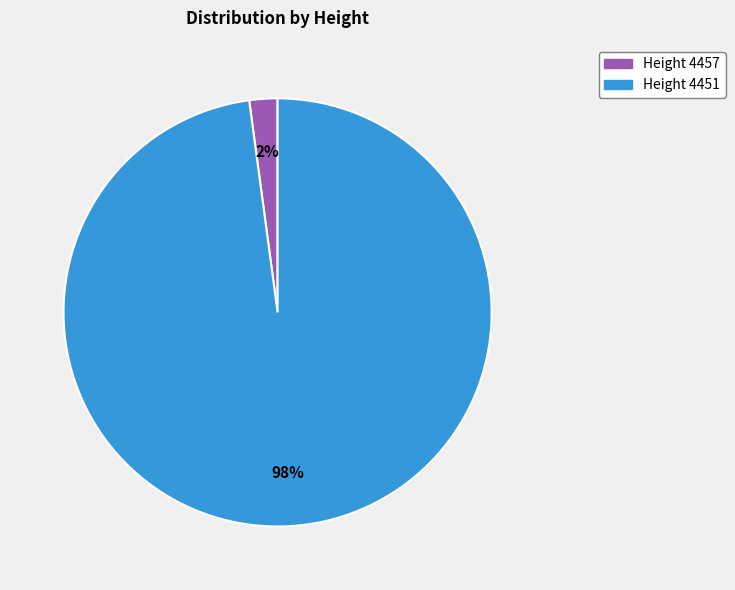

Does any single category account for the majority?

Yes